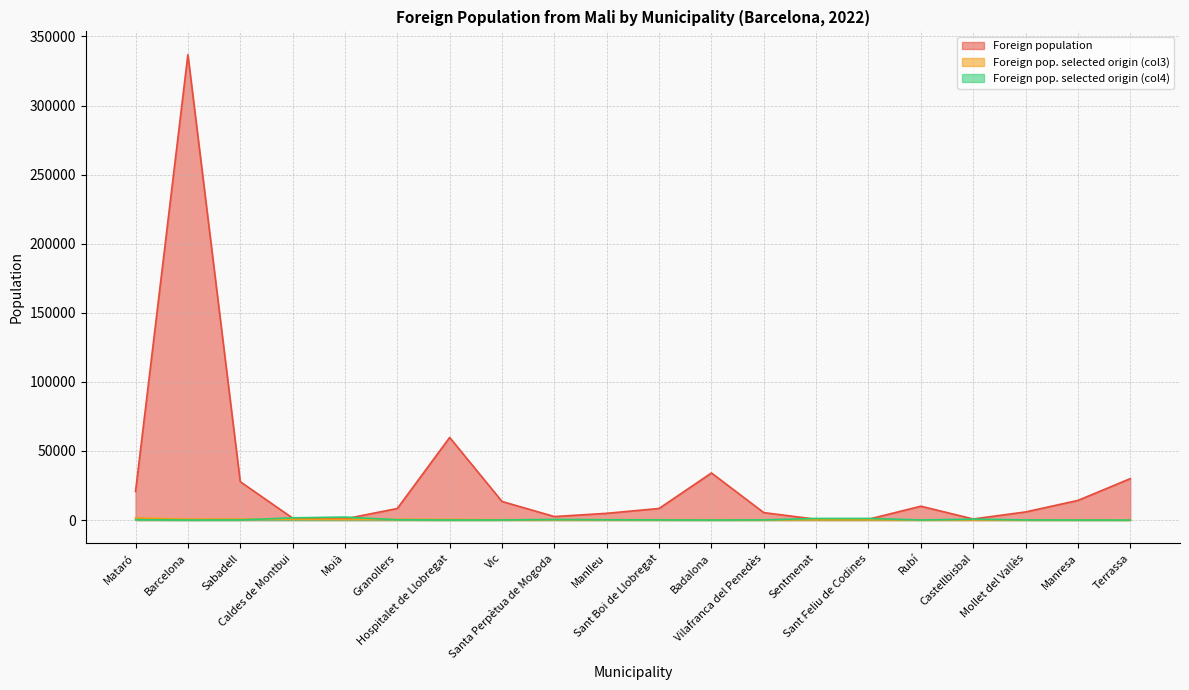

True or false: Foreign population and Foreign pop. selected origin (col3) cross at least once.

False